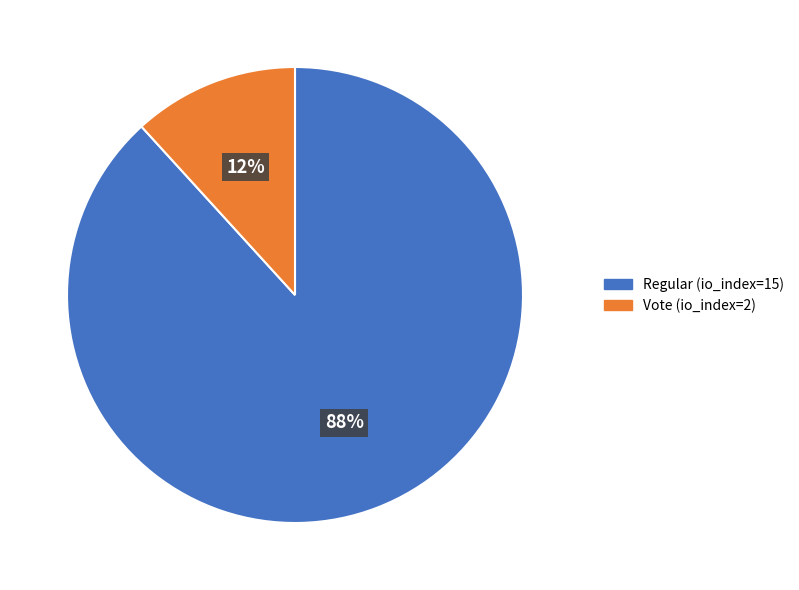

To the nearest percent, what portion does Regular (io_index=15) represent?

88%